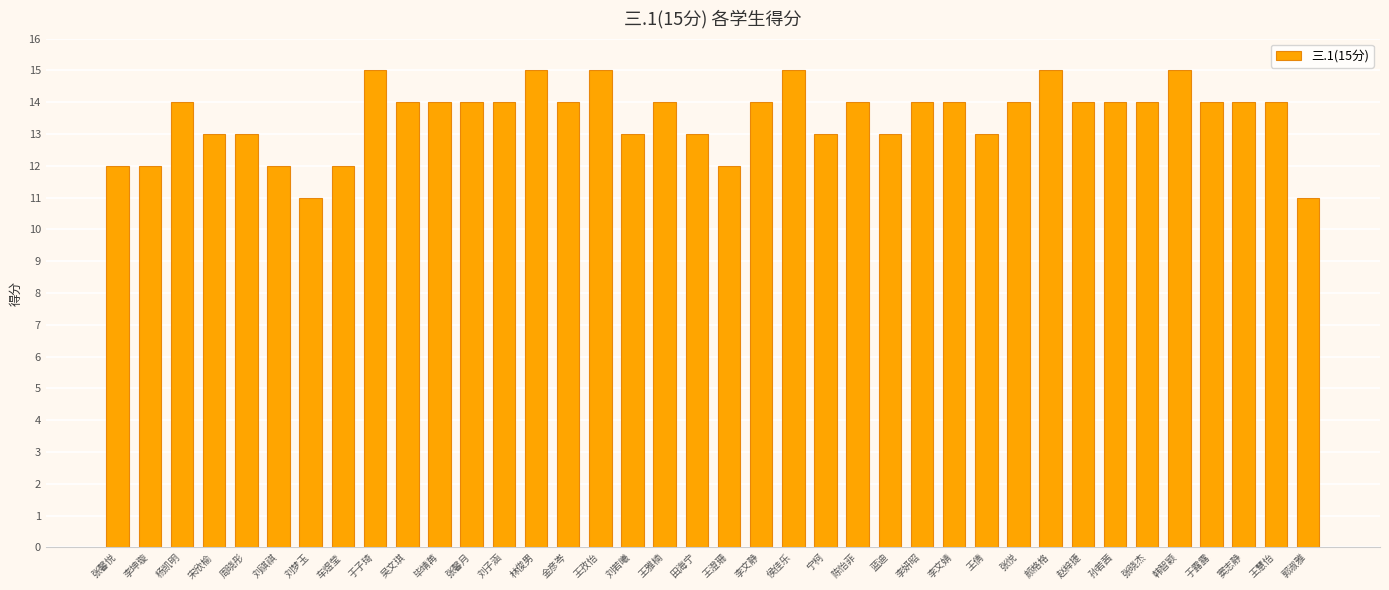

What is the greatest value displayed?

15